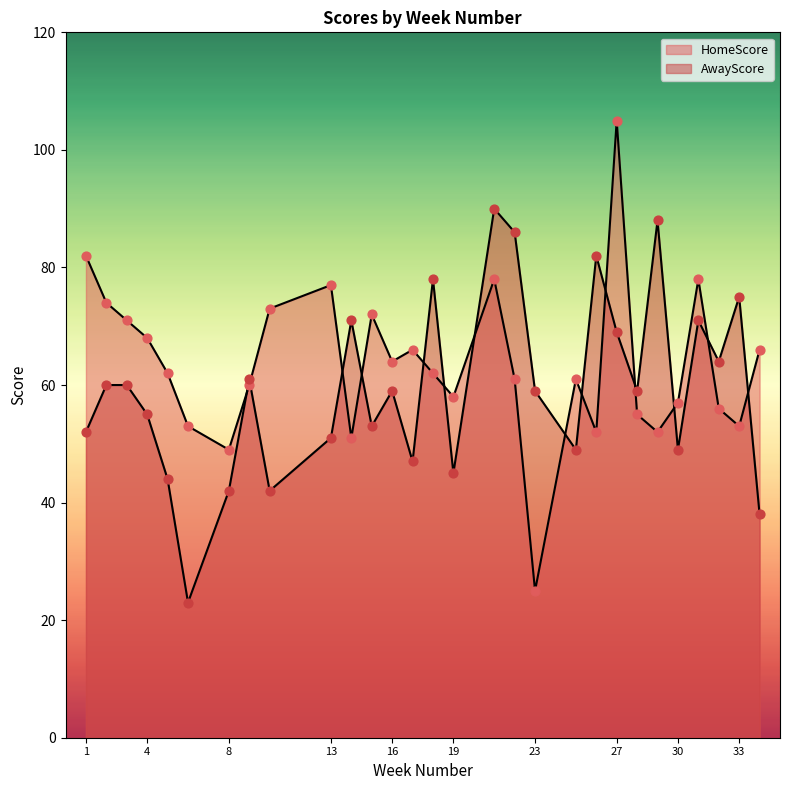

Which series reaches the maximum Y coordinate?

HomeScore